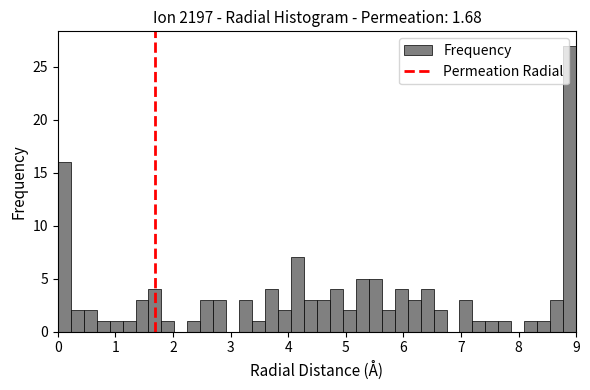

Read against the x-axis, roughly where is the centre of the tallest bar?

8.9